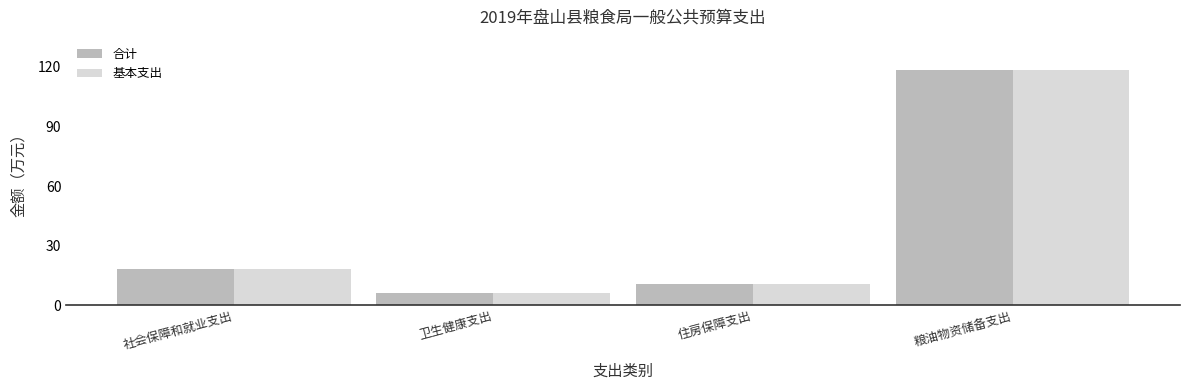

Which label corresponds to the largest value in the chart?

粮油物资储备支出